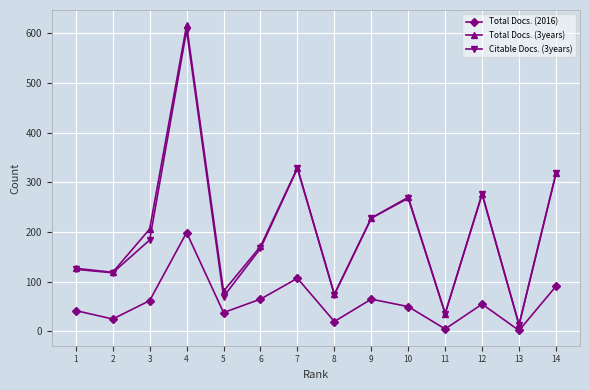

Is the value of Total Docs. (3years) at 6 greater than the value of Total Docs. (2016) at 5?

Yes